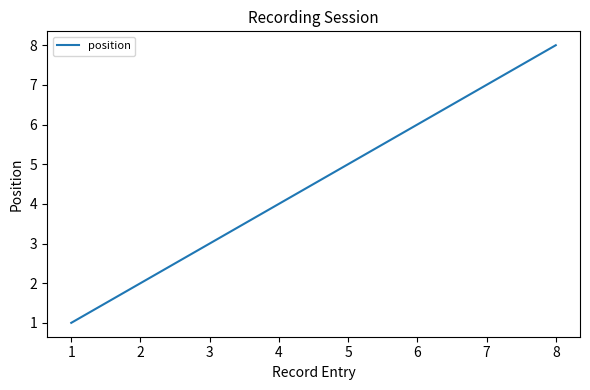

What is the sum of the values at 7 and 1?

8